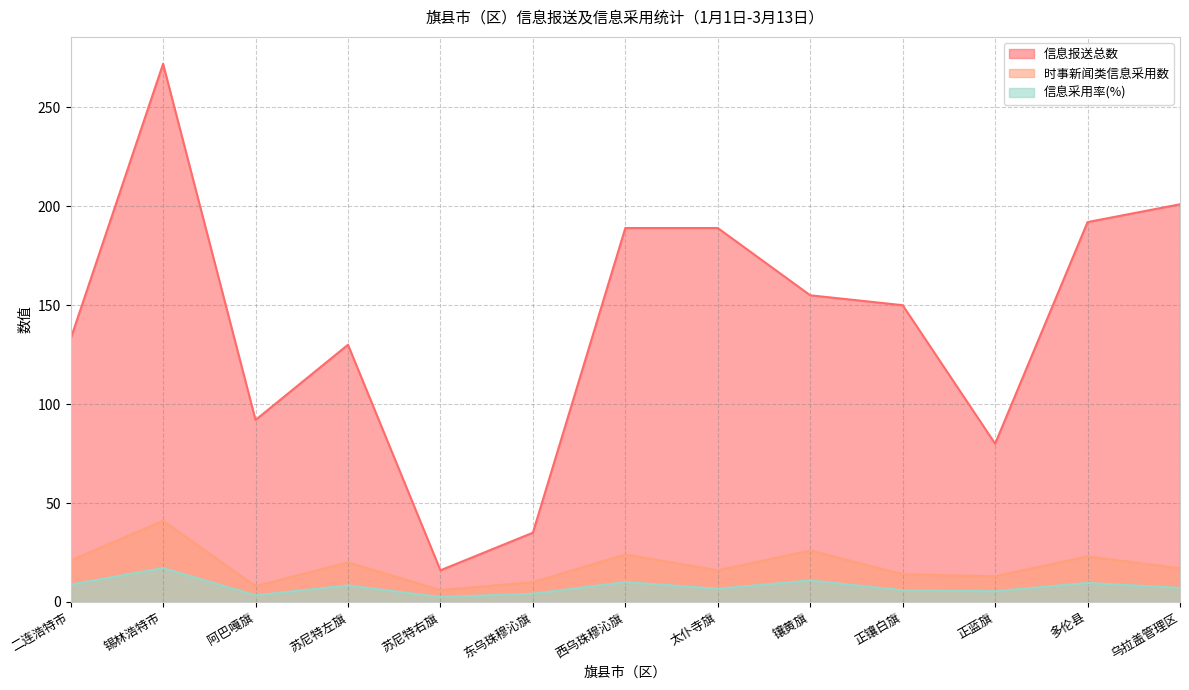

What is the value of the 时事新闻类信息采用数 point at the 6th from the left?

10.0